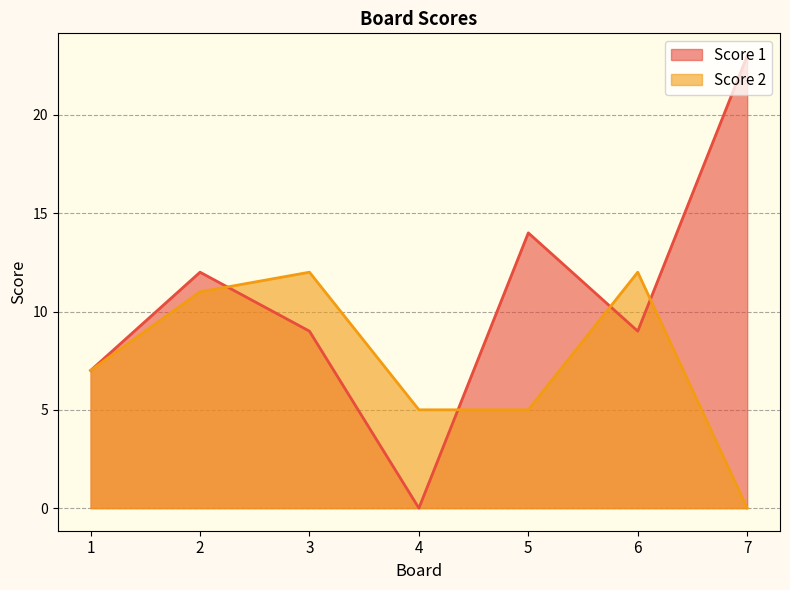

How many data points in Score 1 are less than 9?

2